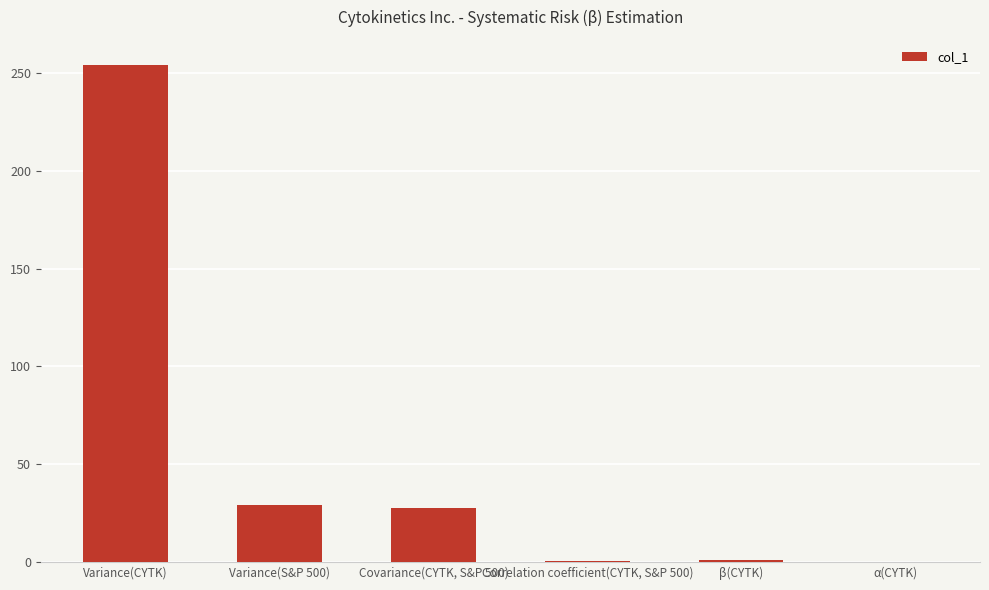

Between β(CYTK) and Variance(CYTK), which is larger?

Variance(CYTK)